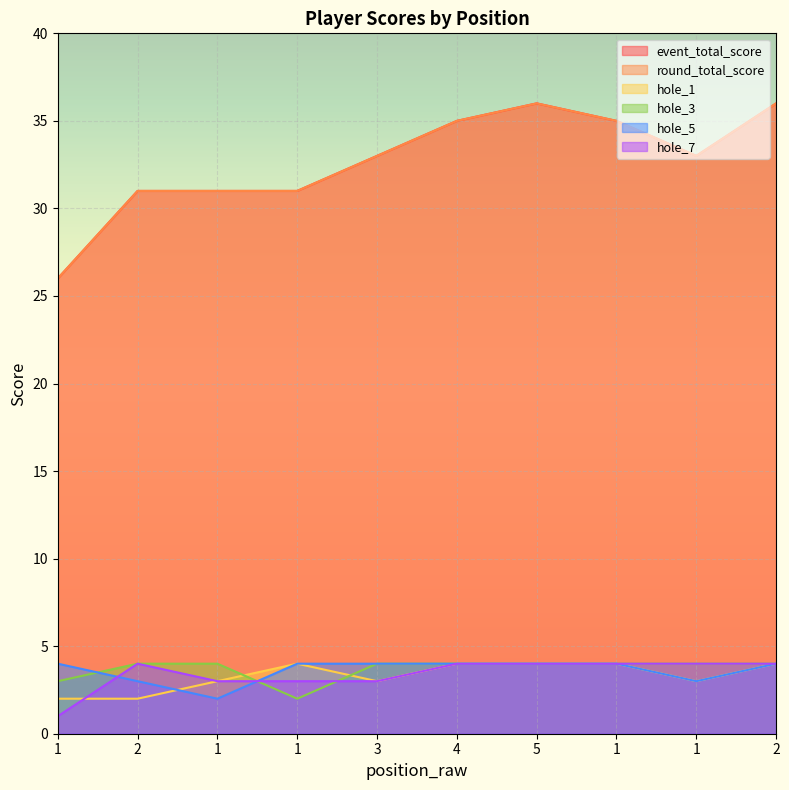

How many hole_1 values are between 3 and 4?

8